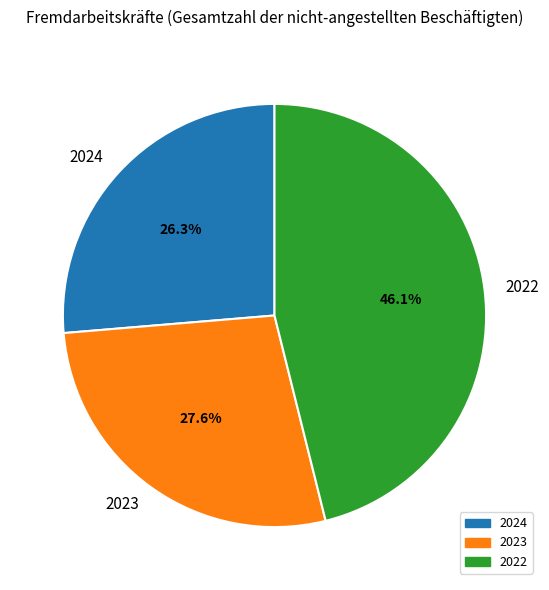

Do 2024 and 2023 together represent more than half of the pie?

Yes